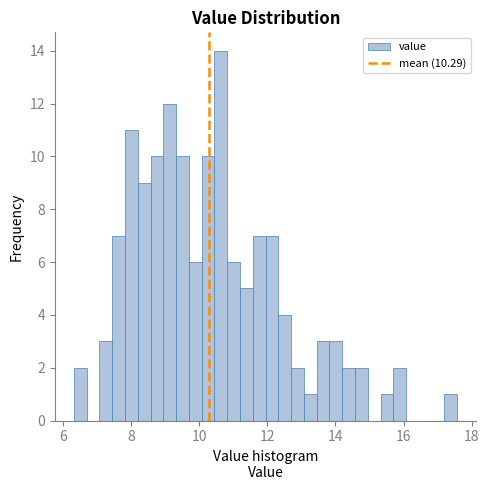

Read against the x-axis, roughly where is the centre of the tallest bar?

10.6